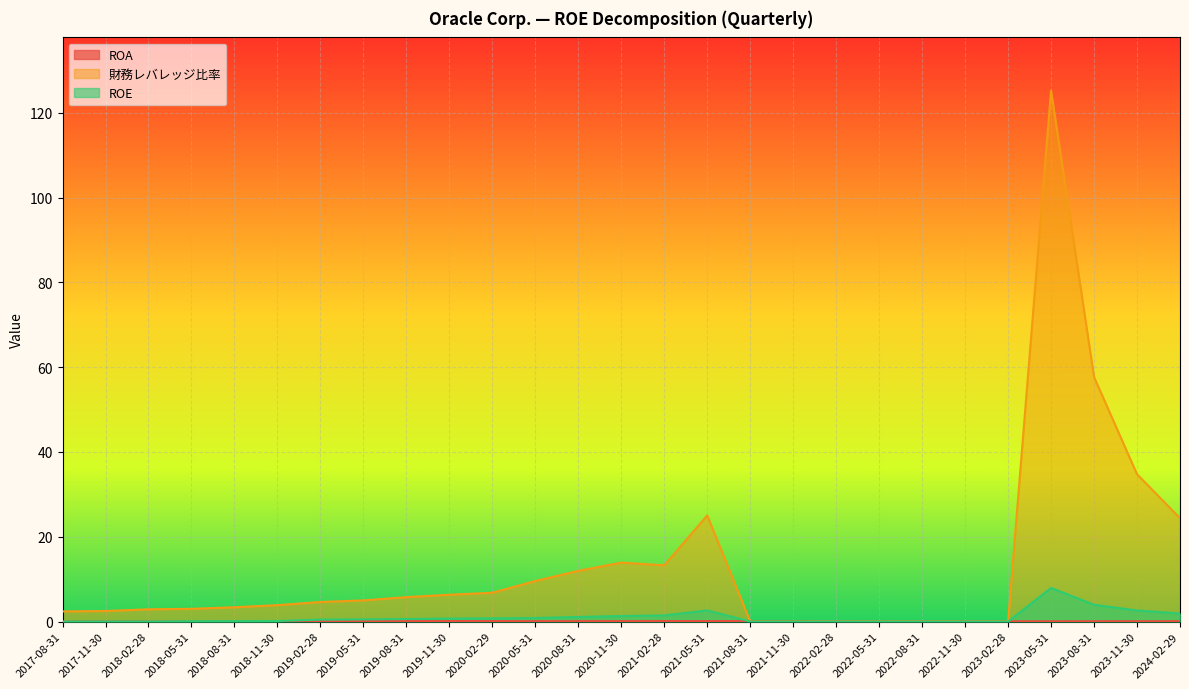

What are all the series names shown in the legend?

ROA, 財務レバレッジ比率, ROE